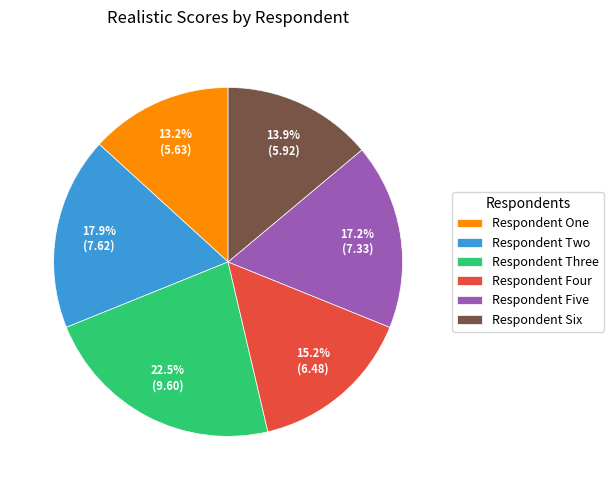

The Respondent Two slice represents 18% of the pie. True or false?

True